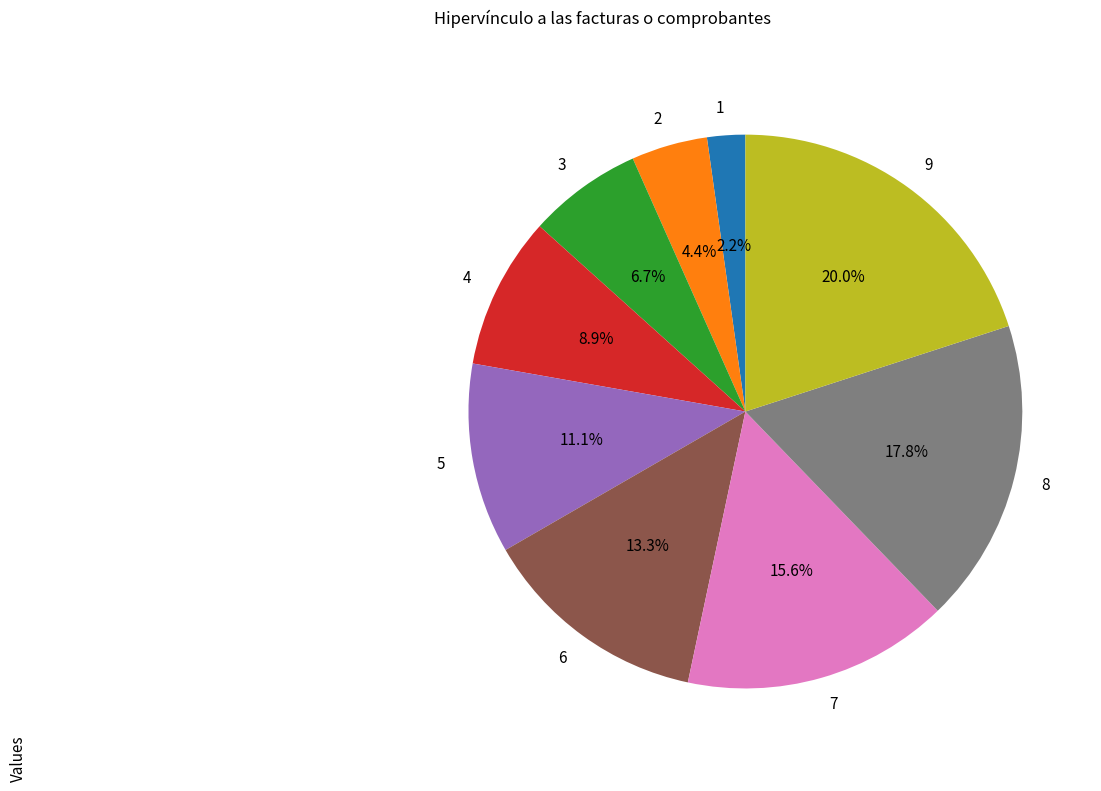

Which category has the biggest portion of the pie?

9